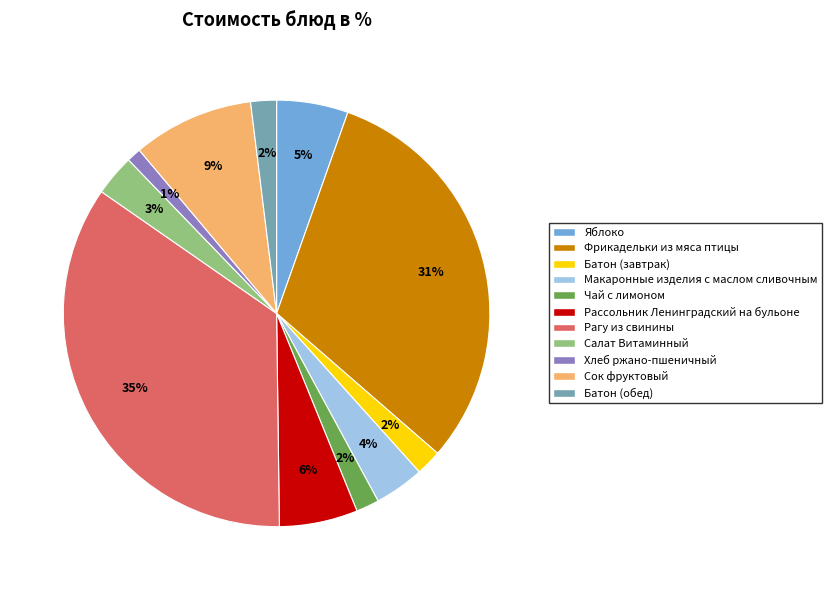

Count the number of slices in the pie.

11